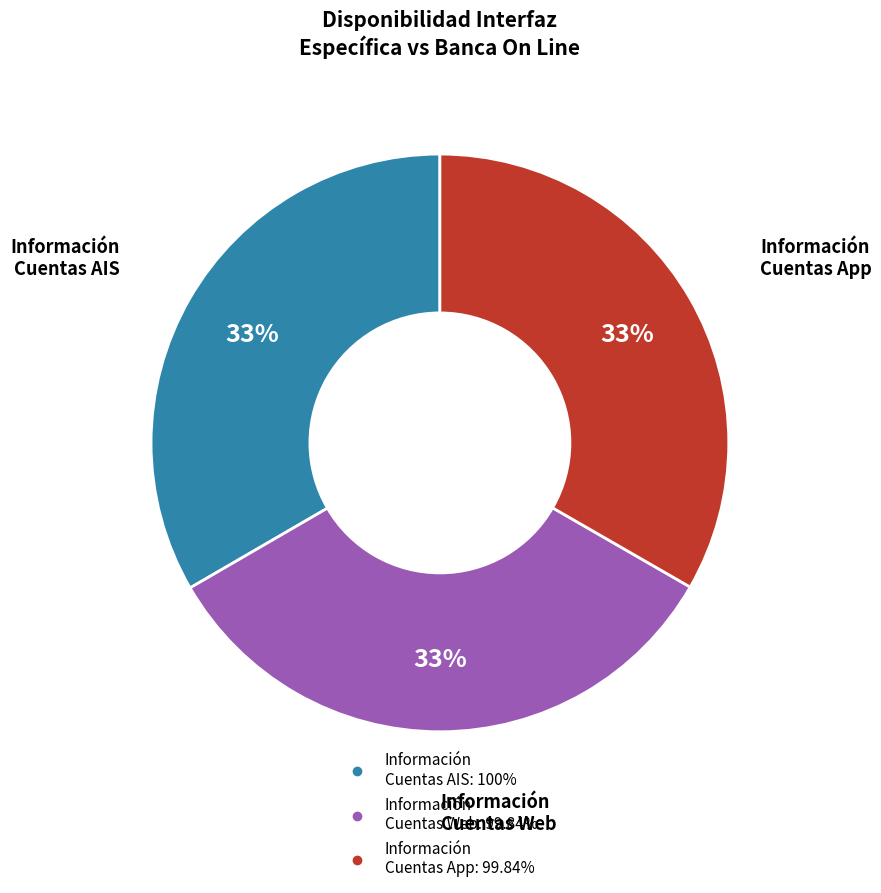

Do Información Cuentas Web and Información Cuentas AIS together represent more than half of the pie?

Yes